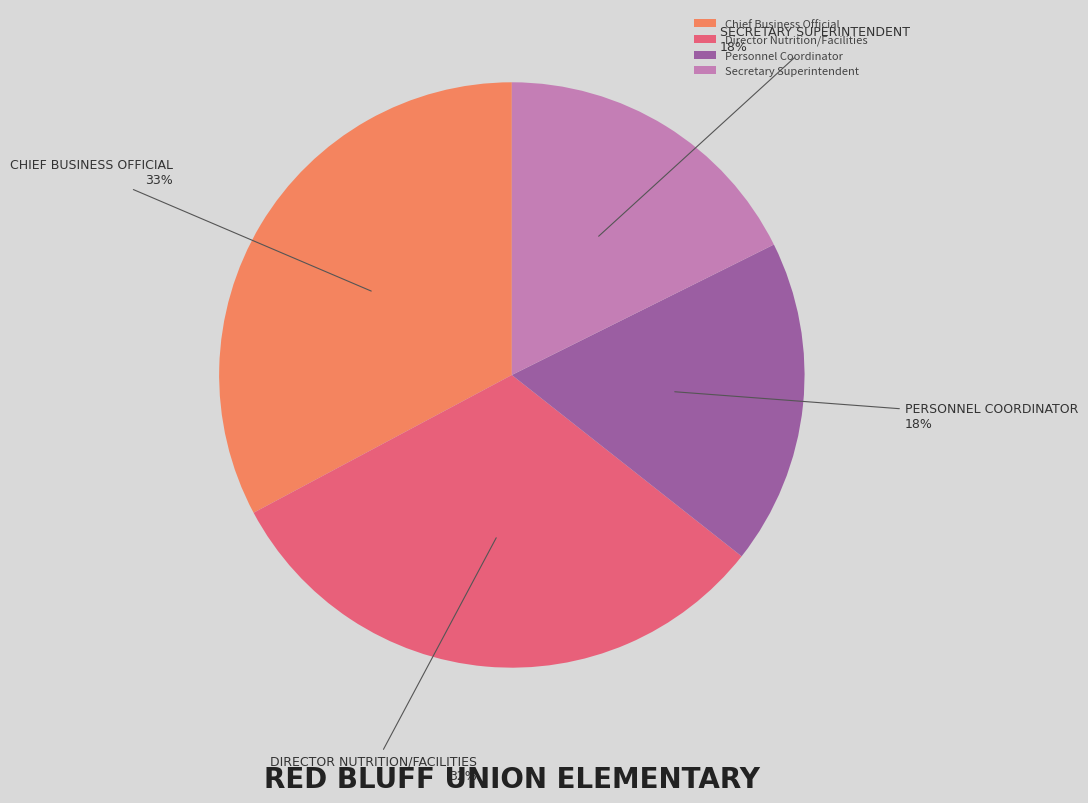

What percentage is the Director Nutrition/Facilities slice, to the nearest percent?

32%